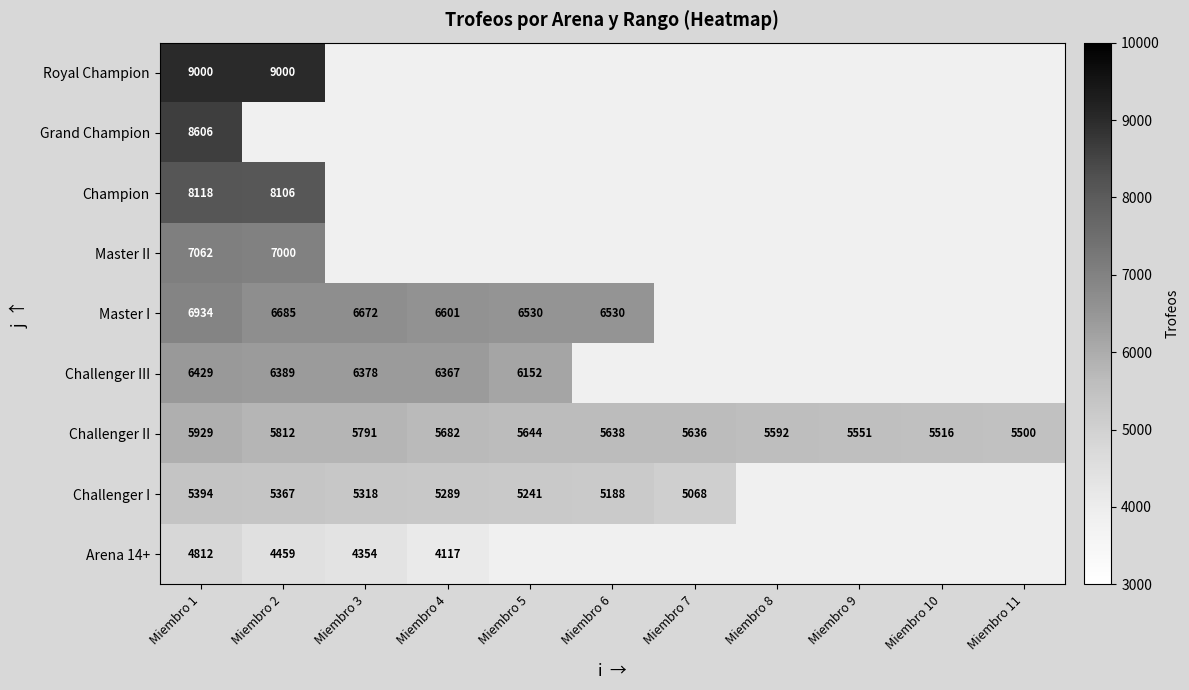

The value of Challenger III at Miembro 5 is 1265. True or false?

False